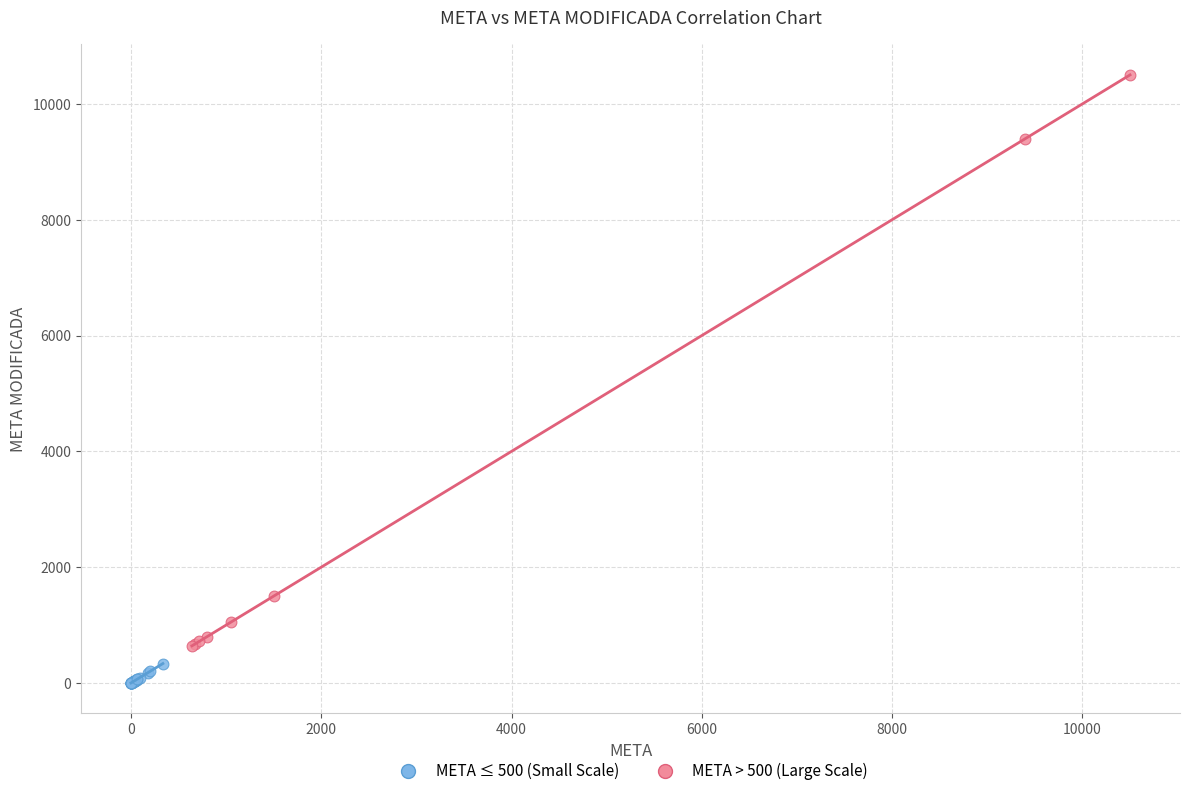

Which series reaches the minimum Y coordinate?

META ≤ 500 (Small Scale)